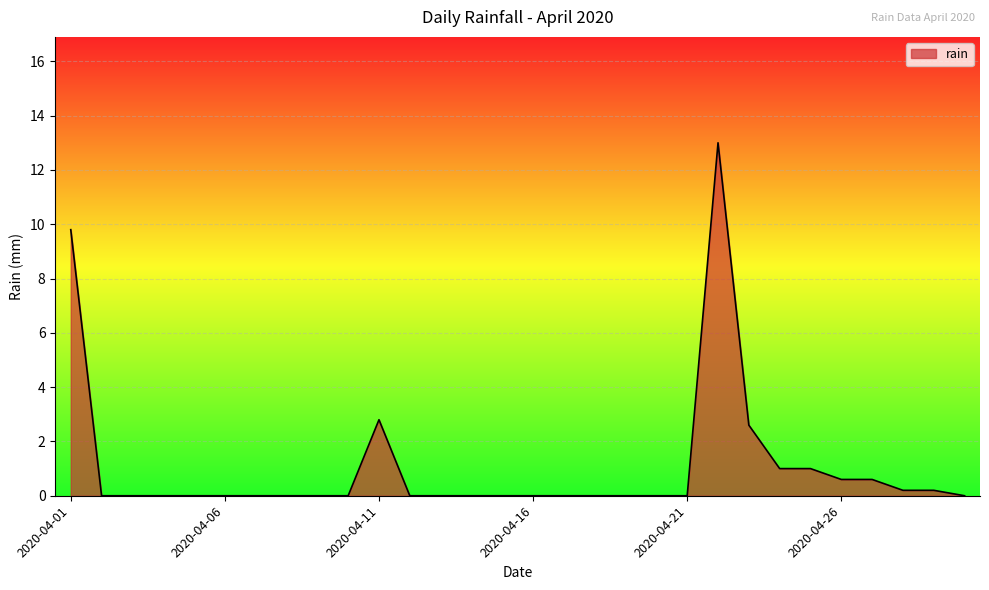

What is the maximum value shown in the chart?

13.0